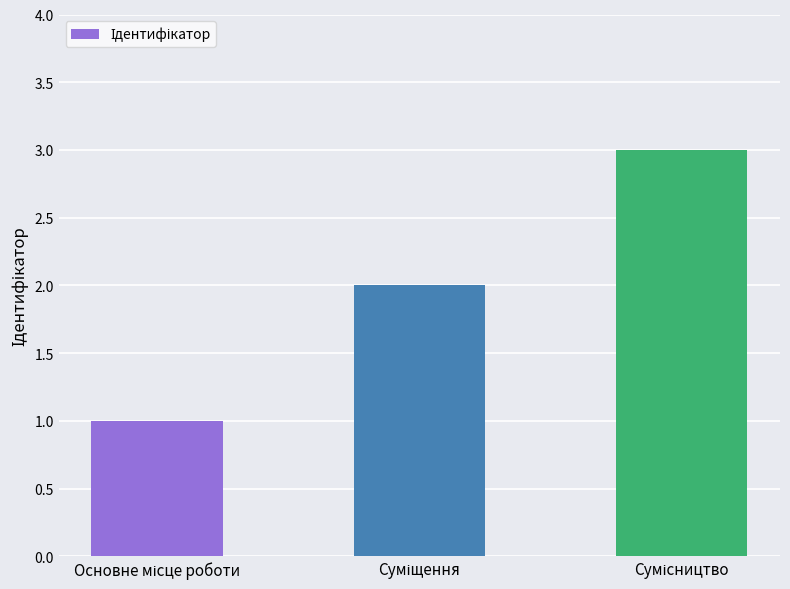

What is the sum of all values?

6